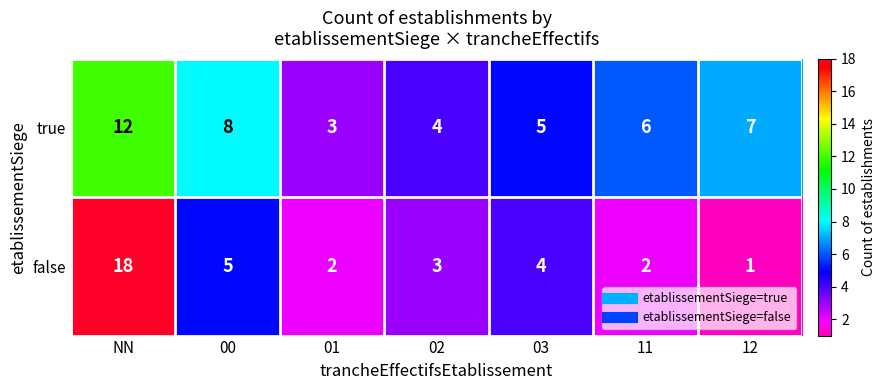

Which series has the largest total across all categories?

true